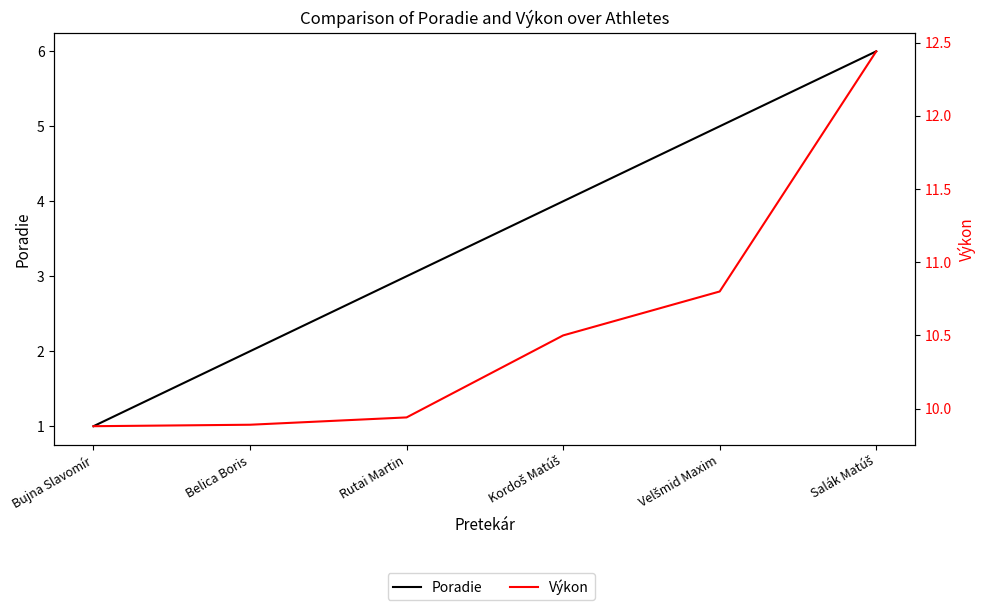

What is the sum of all Poradie values?

21.0